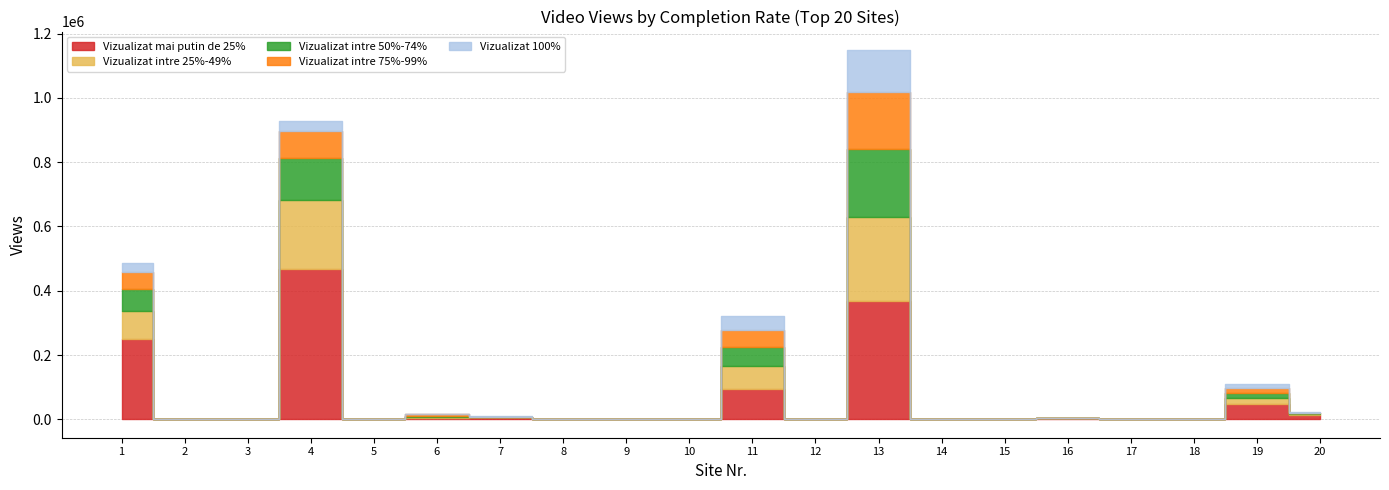

At which category does Vizualizat 100% reach its first local peak?

4